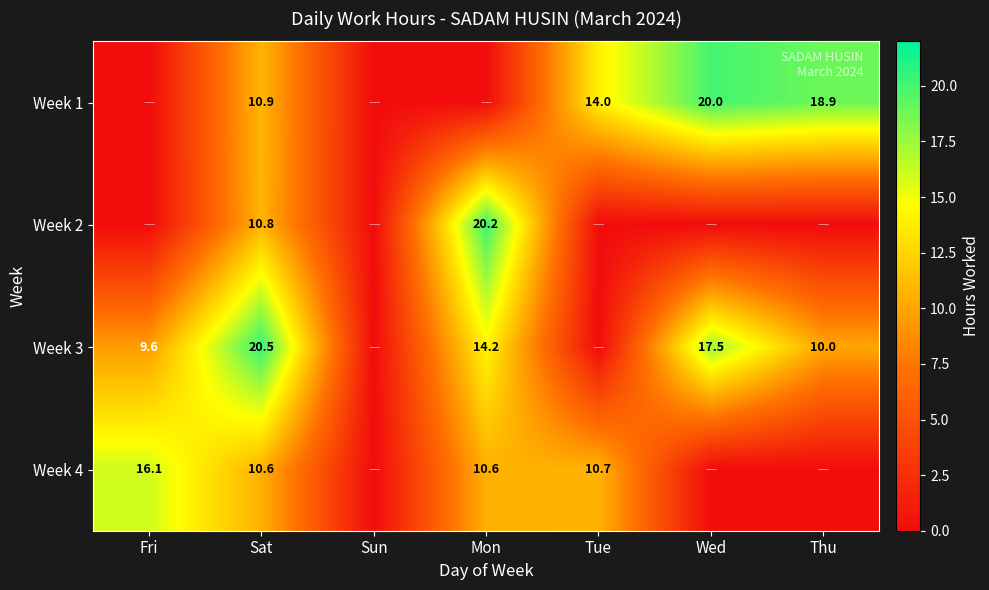

The value of Week 1 at Tue is 5.7. True or false?

False